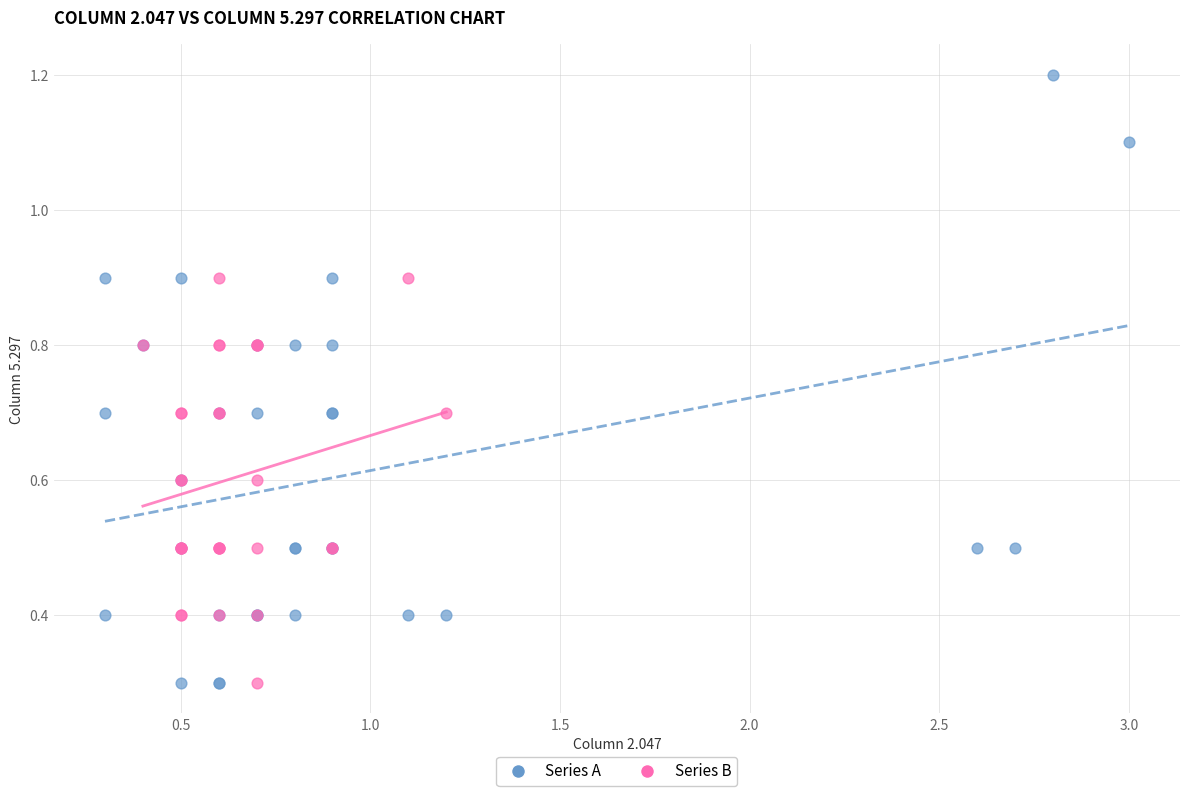

Which series reaches the maximum Y coordinate?

Series A